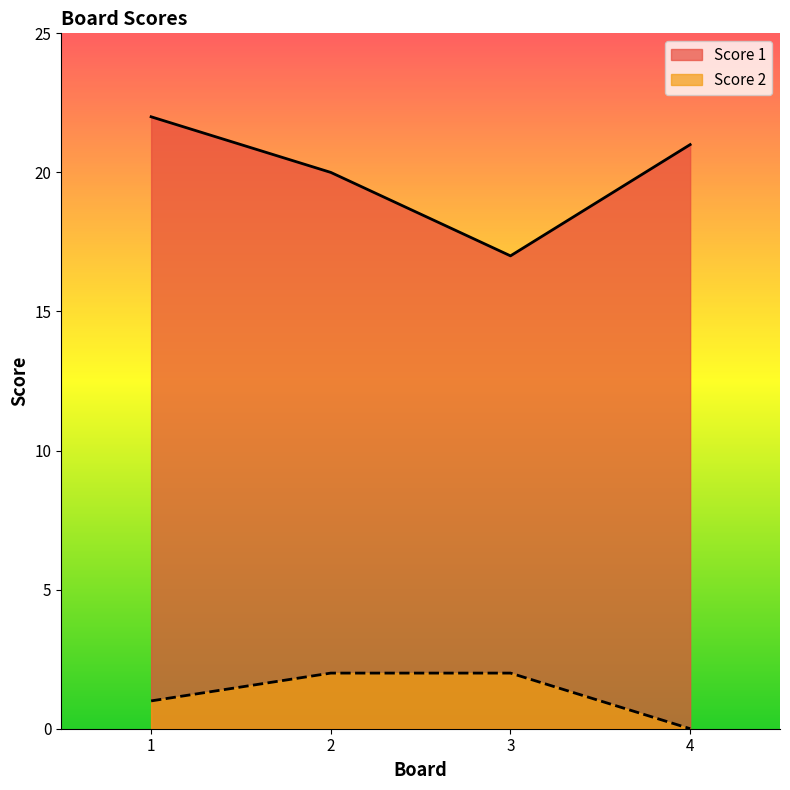

At which label does Score 1 reach its peak?

1